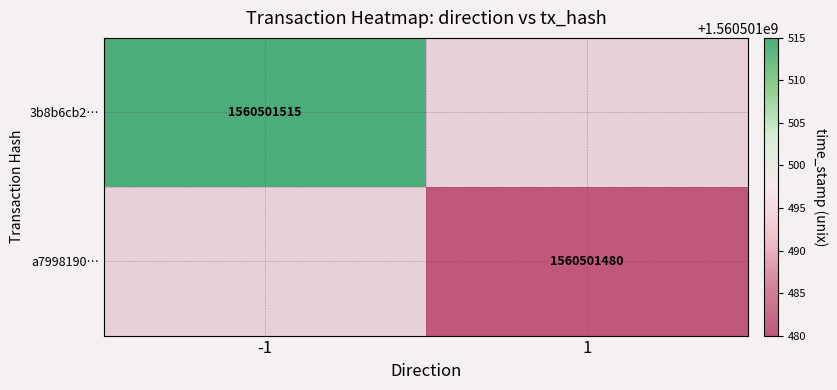

The value of 3b8b6cb2f4298e5c1c767c6d3b08621954547f7 at time_stamp is 1045348153. True or false?

False